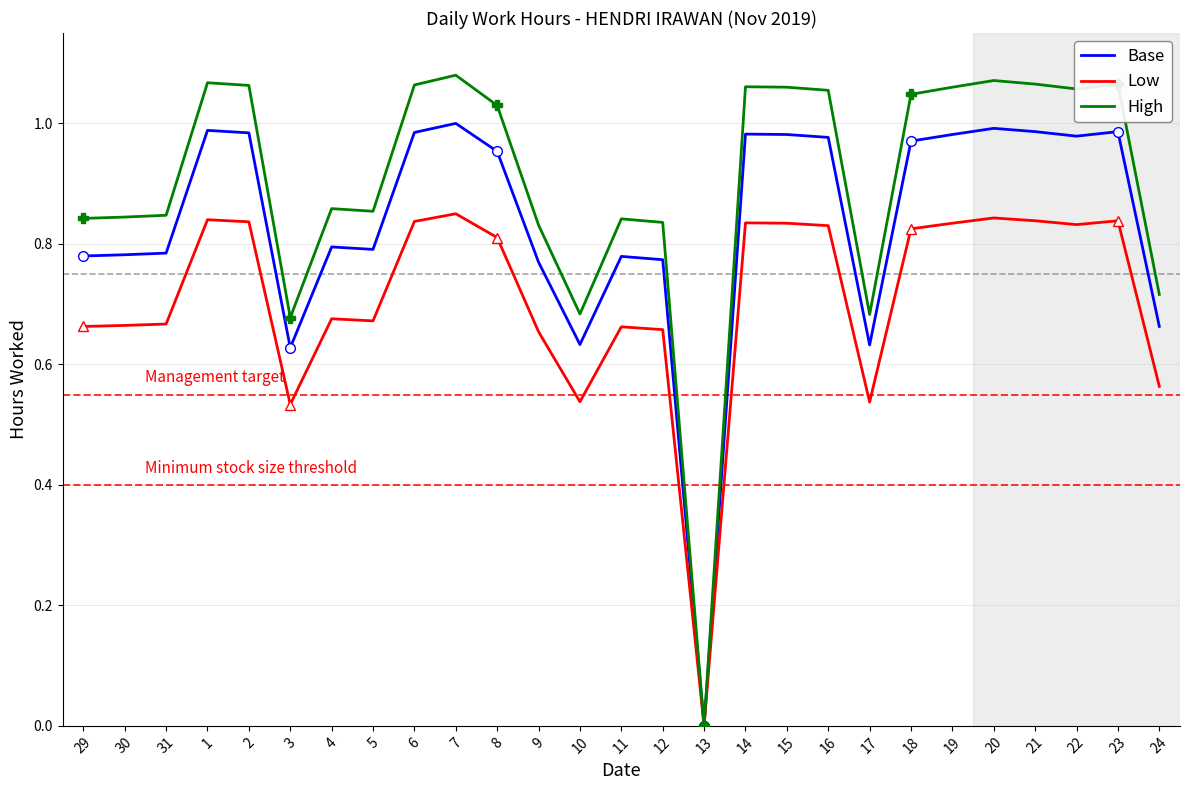

At which category does the chart reach its peak across all series?

7